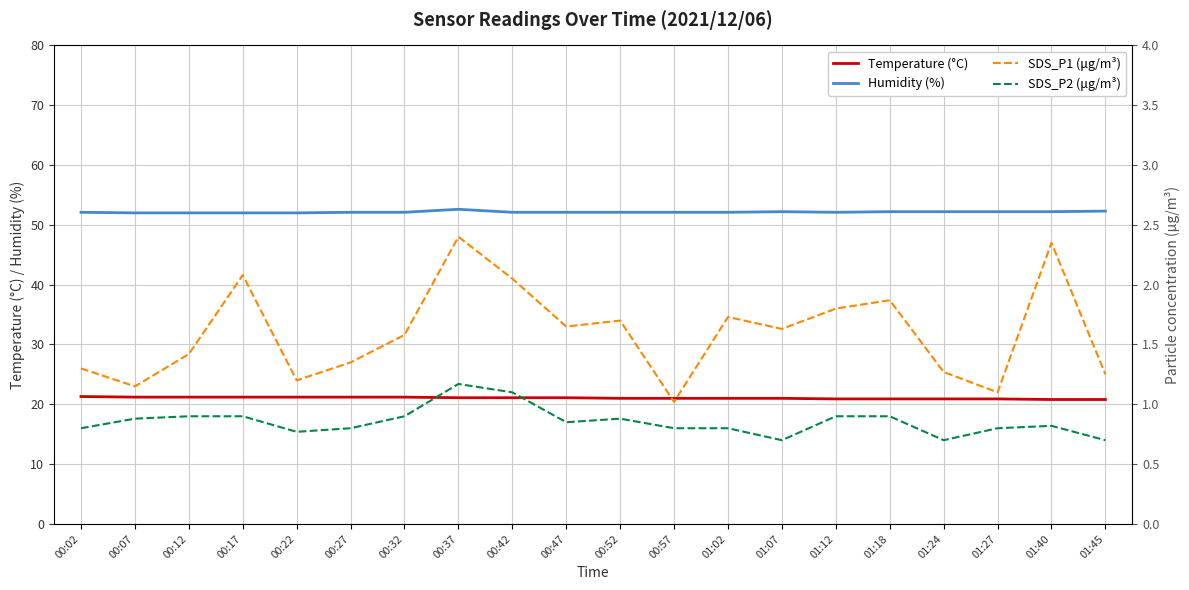

List the labels in order of Humidity (%) value, largest first.

00:37, 01:45, 01:07, 01:18, 01:24, 01:27, 01:40, 00:02, 00:27, 00:32, 00:42, 00:47, 00:52, 00:57, 01:02, 01:12, 00:07, 00:12, 00:17, 00:22